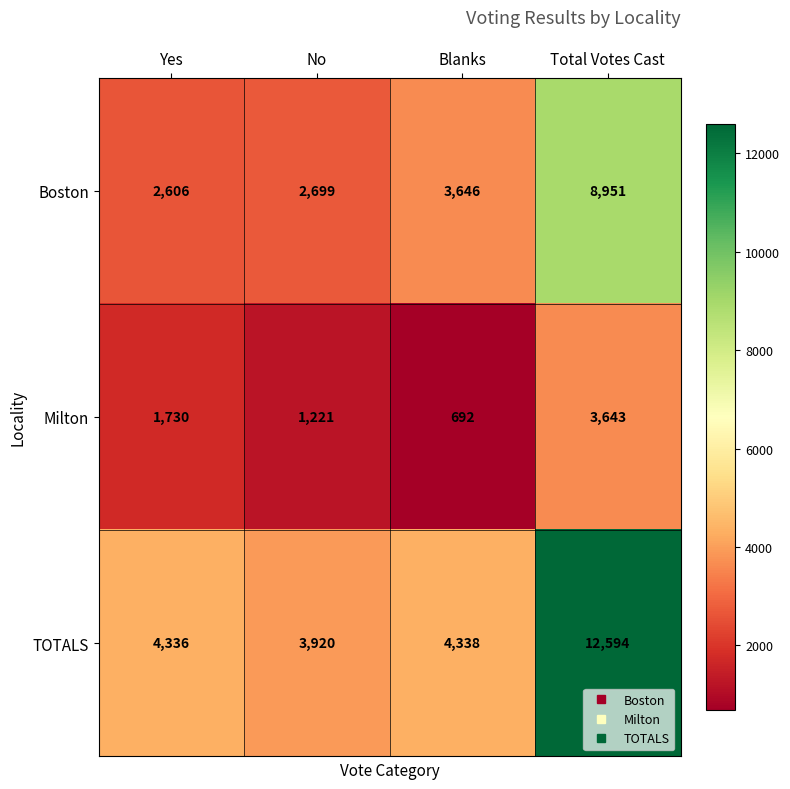

Count the number of categories in the chart.

4